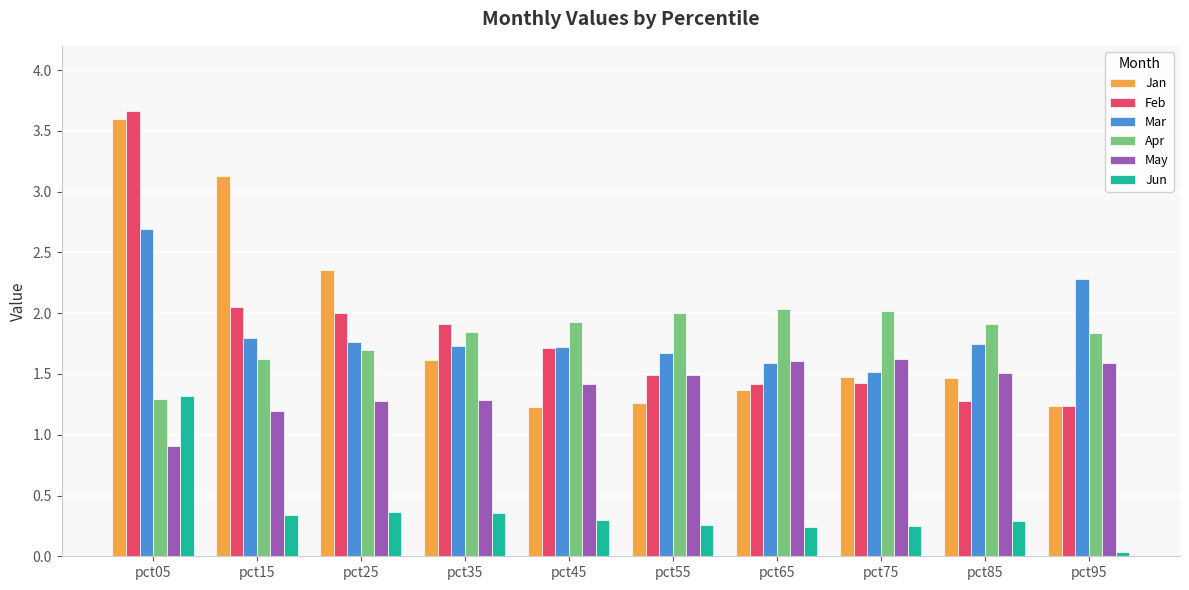

At which label is Apr closest to 1?

pct05